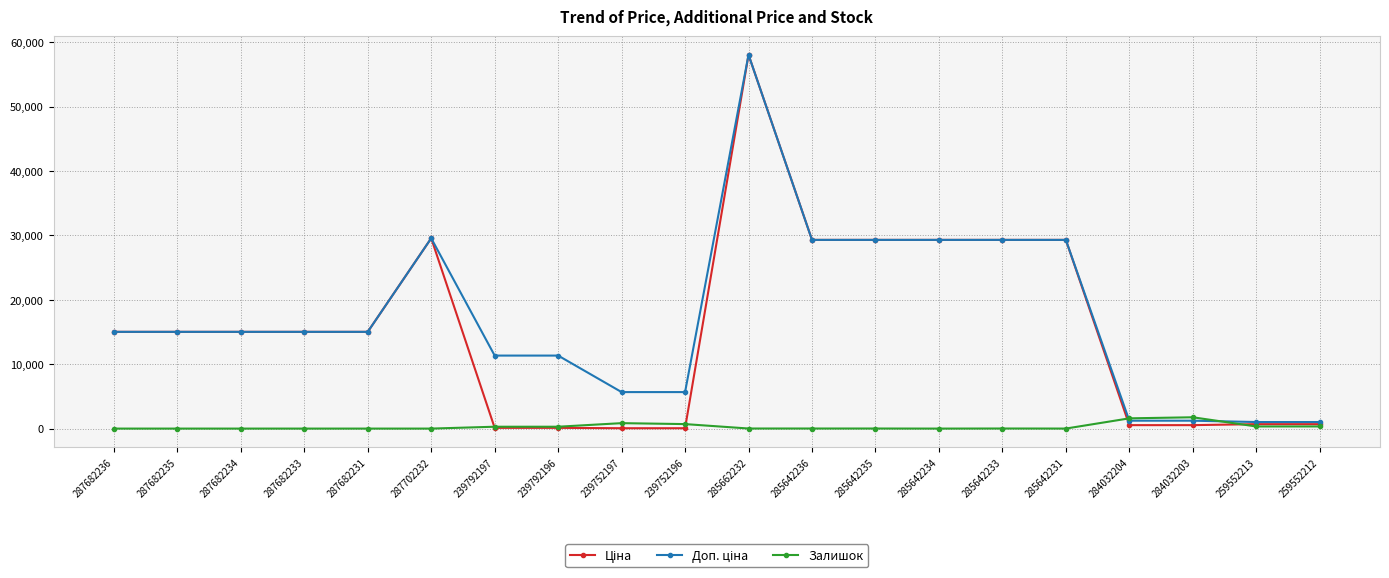

What is the difference between the maximum and minimum values in the Залишок series?

1756.0